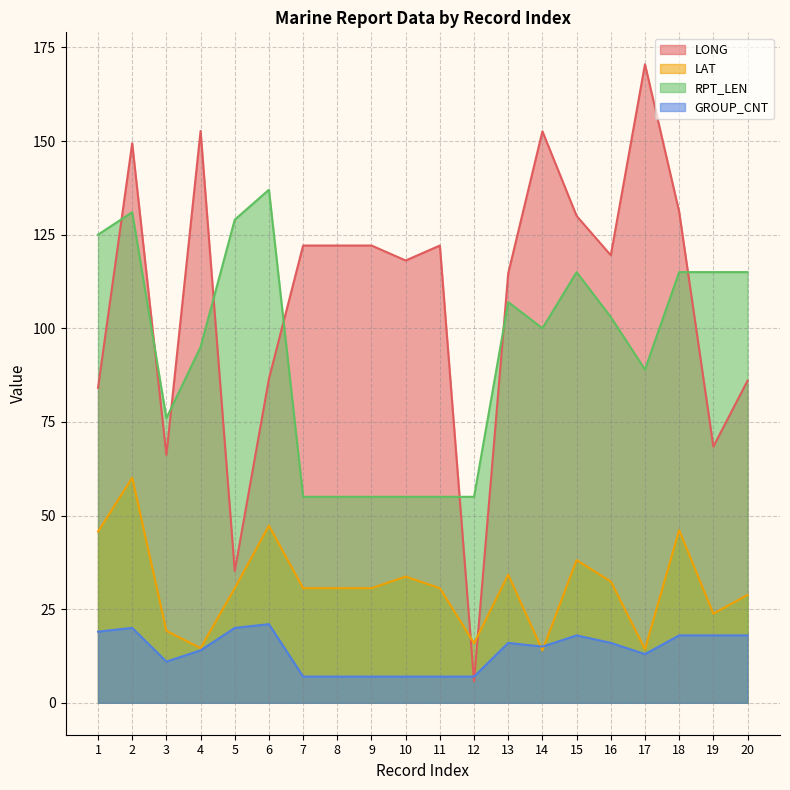

At which label is RPT_LEN closest to 96?

4